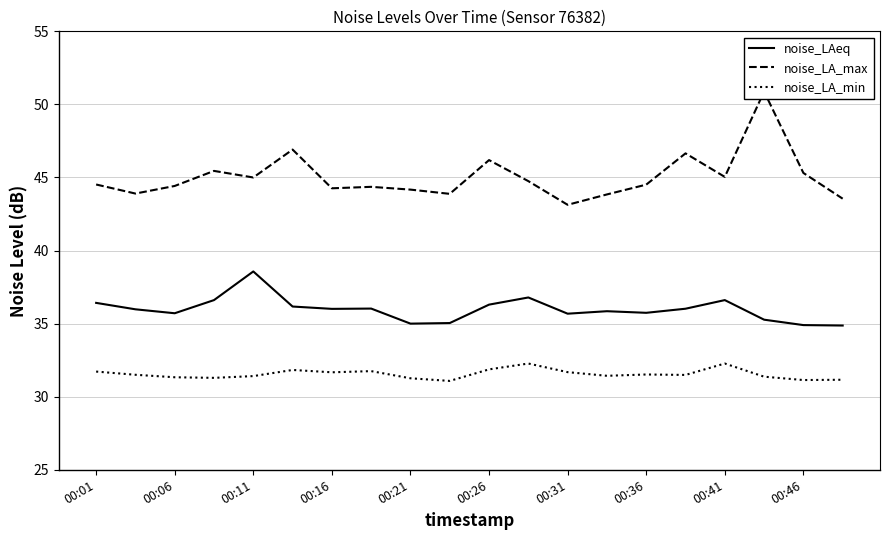

True or false: noise_LAeq and noise_LA_min cross at least once.

False